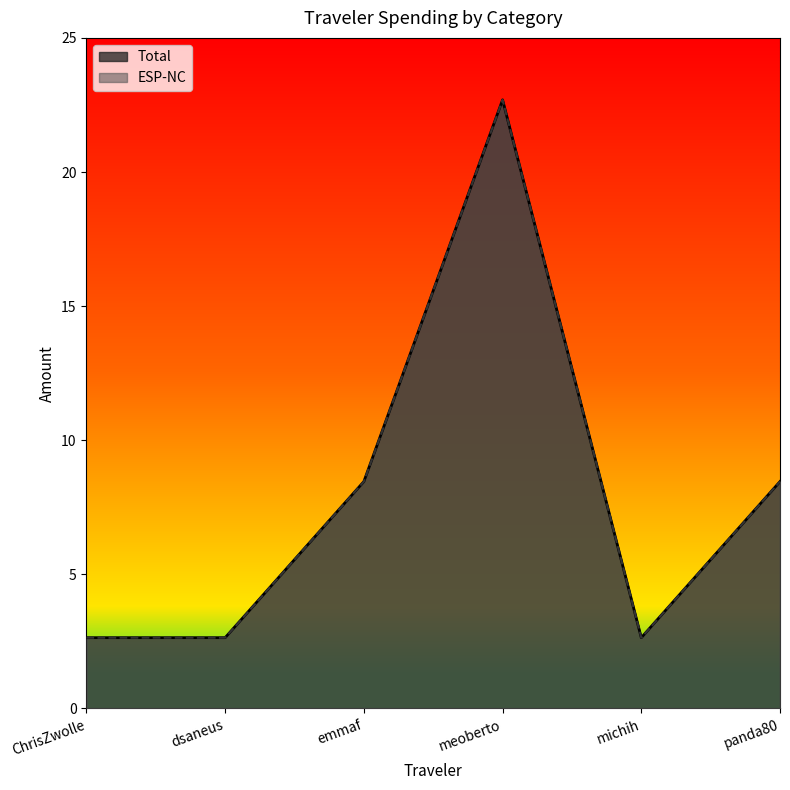

Does the chart display data point markers on the line(s)?

No